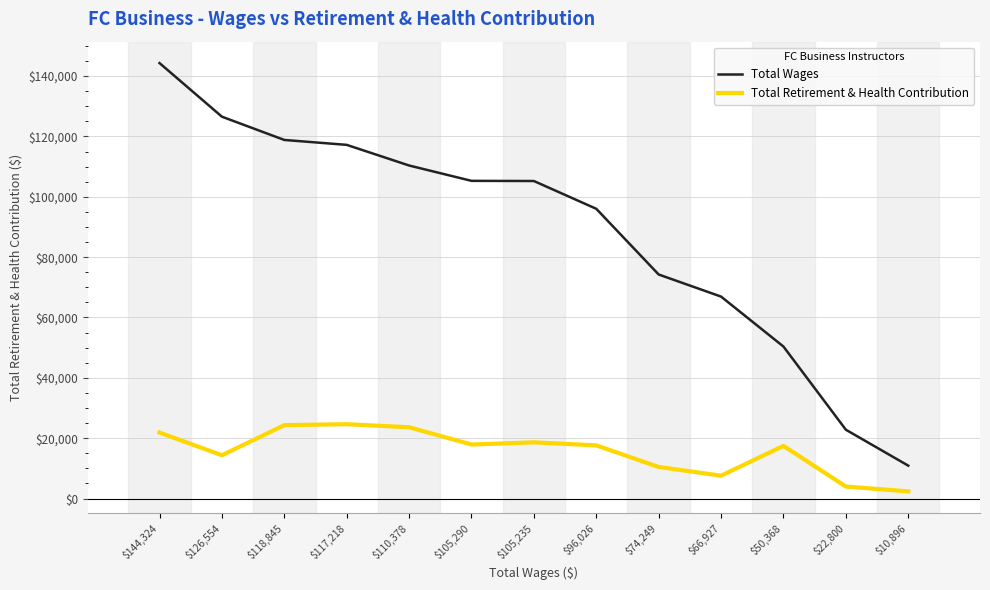

List the series in order of their peak value, lowest first.

Total Retirement & Health Contribution, Total Wages